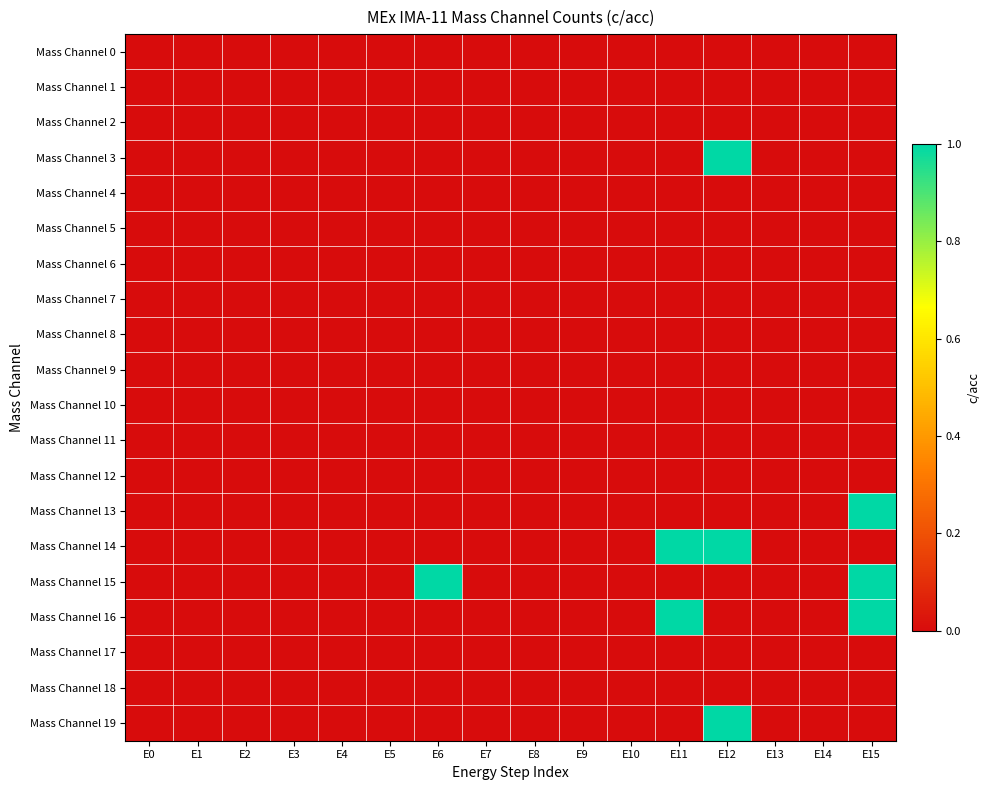

Which series has the largest total across all categories?

Mass Channel 14